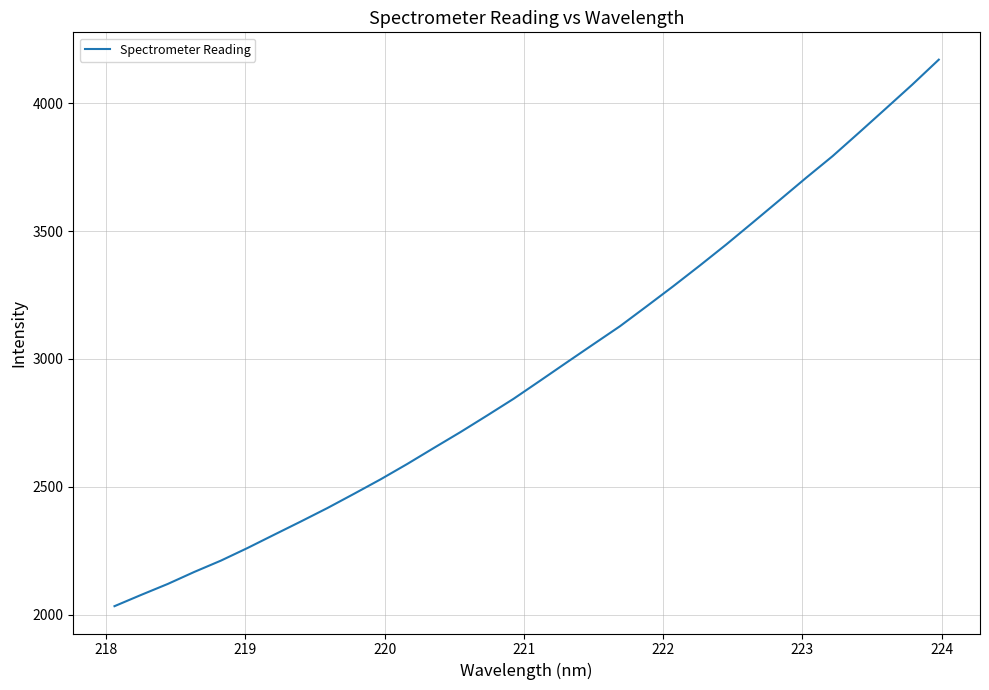

What is the smallest value displayed?

2033.4